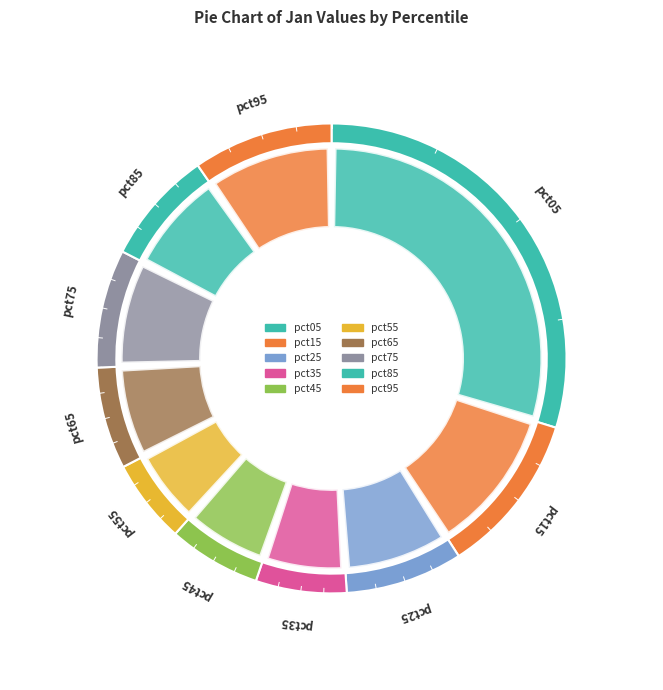

Count the number of slices in the pie.

10